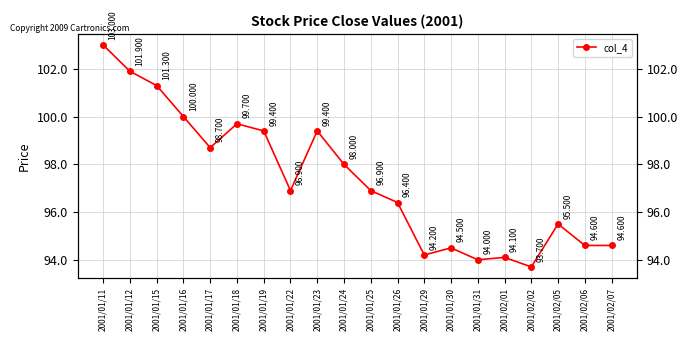

Which has a higher value, 2001/01/18 or 2001/02/06?

2001/01/18